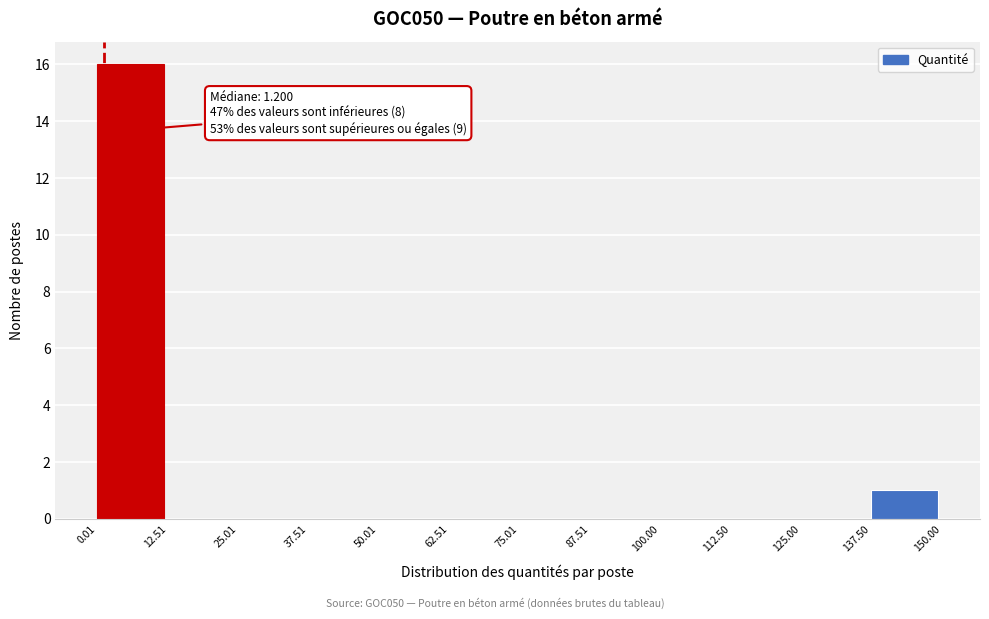

Over which range of the x-axis is the bar tallest?

0.01 to 12.51